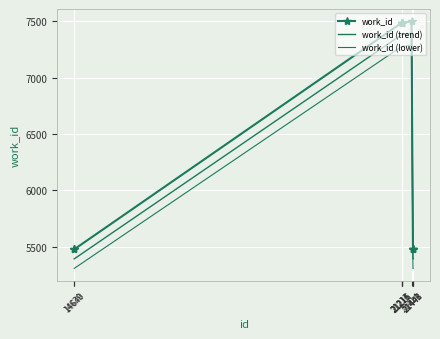

True or false: work_id (lower) and work_id (trend) intersect in this chart.

False